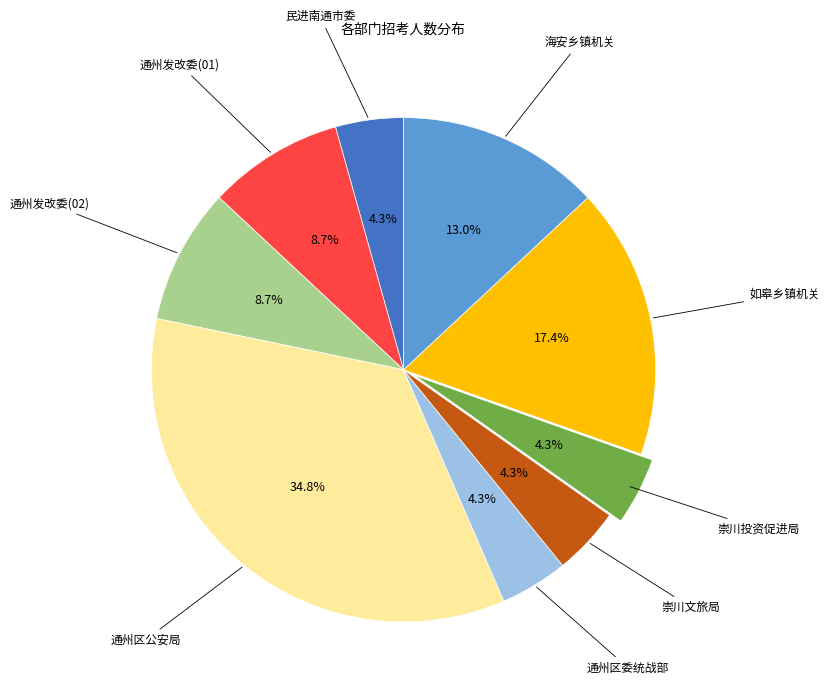

Is there any slice that represents more than half of the pie?

No